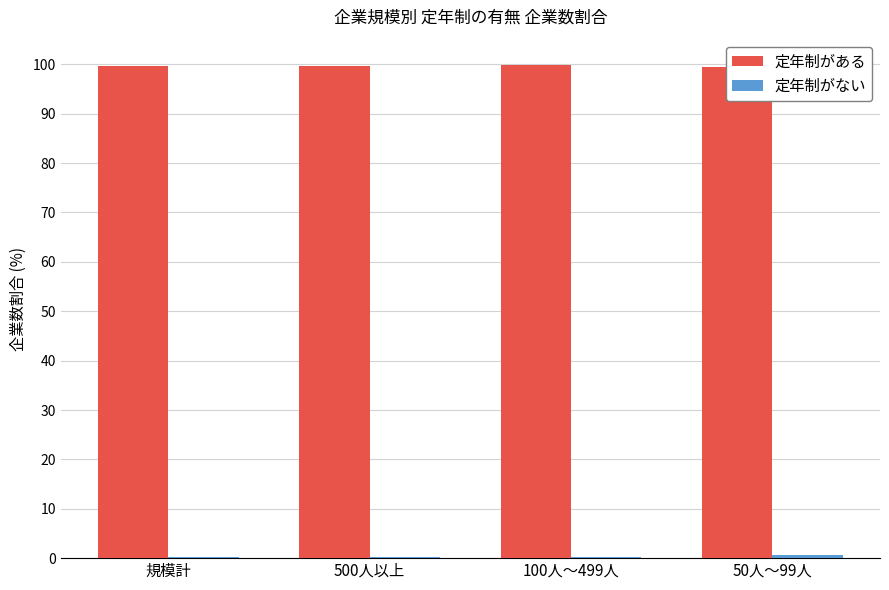

What is the difference between the highest and lowest values at 500人以上?

99.4